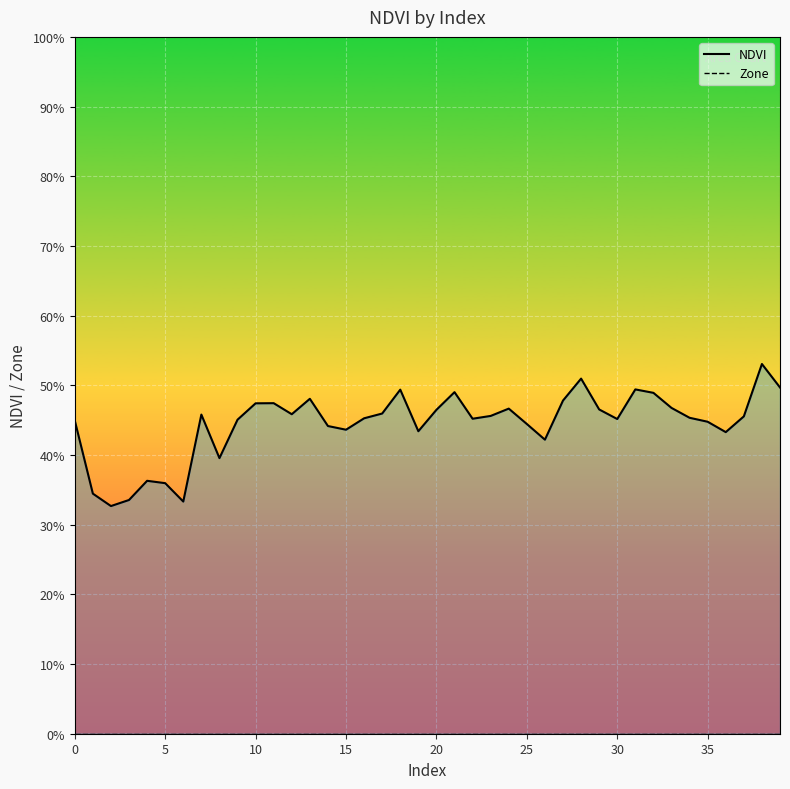

Between 15 and 17, which series saw the biggest shift?

NDVI